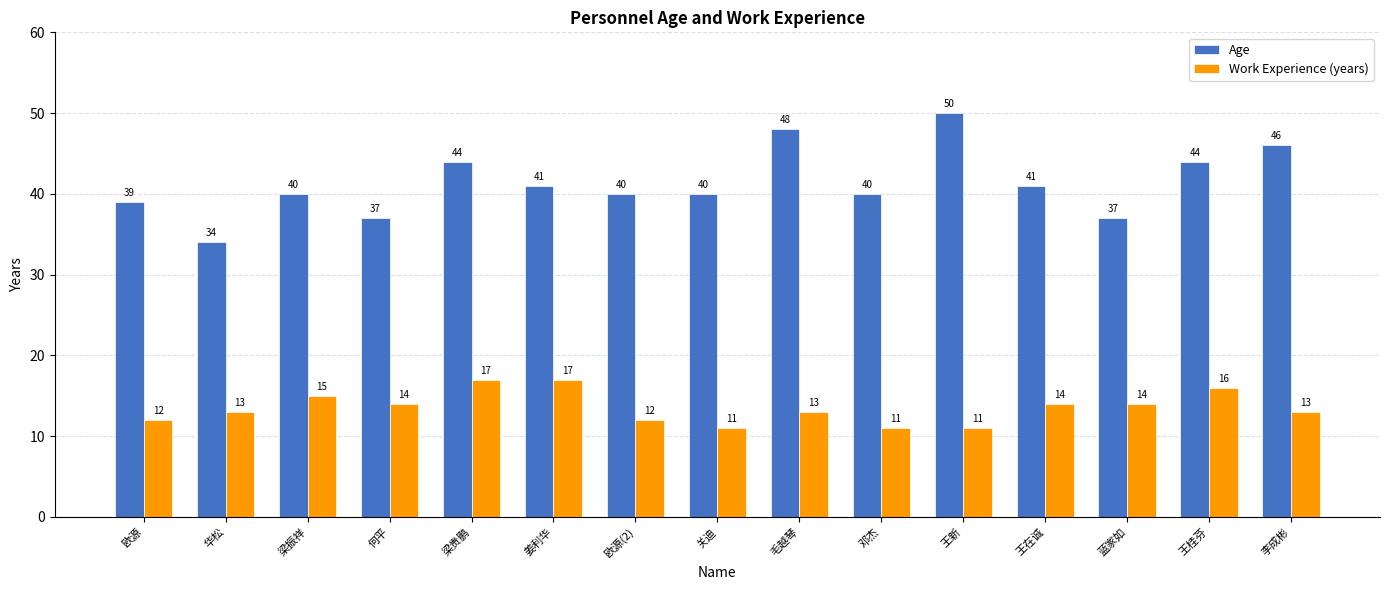

Does the chart contain any negative values?

No